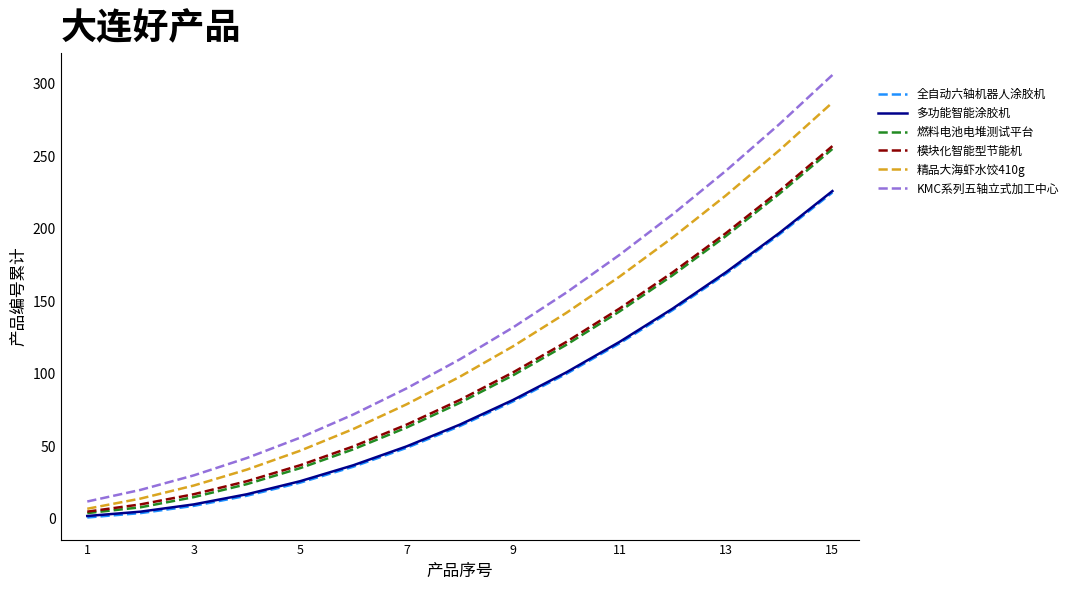

True or false: KMC系列五轴立式加工中心 and 多功能智能涂胶机 intersect in this chart.

False